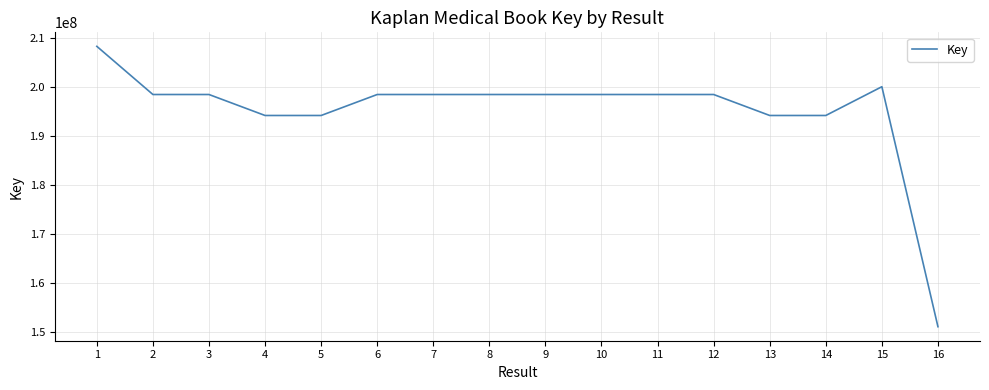

At which label does the data first exceed 198422666?

1